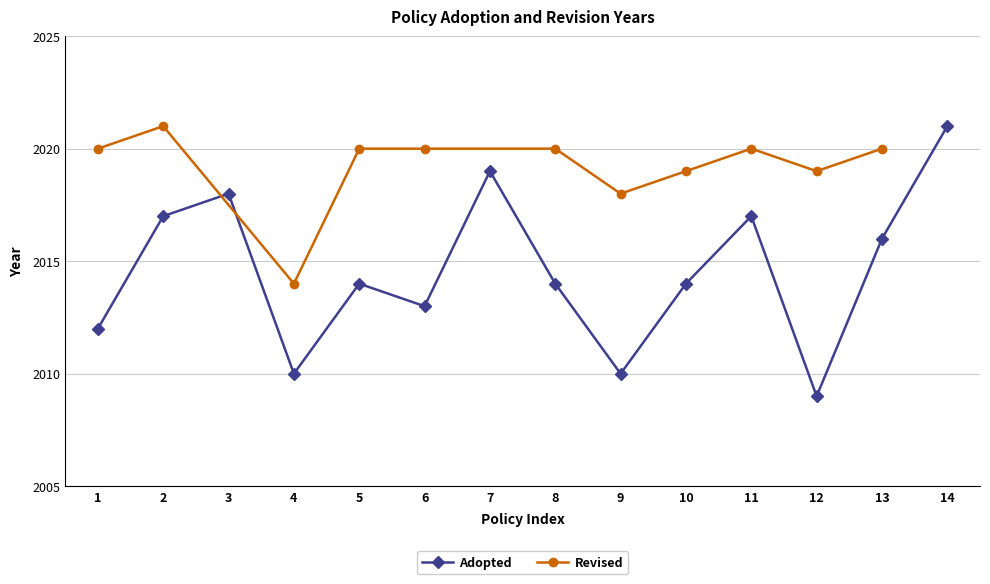

In Adopted, how many points are lower than both neighbors (excluding endpoints)?

4